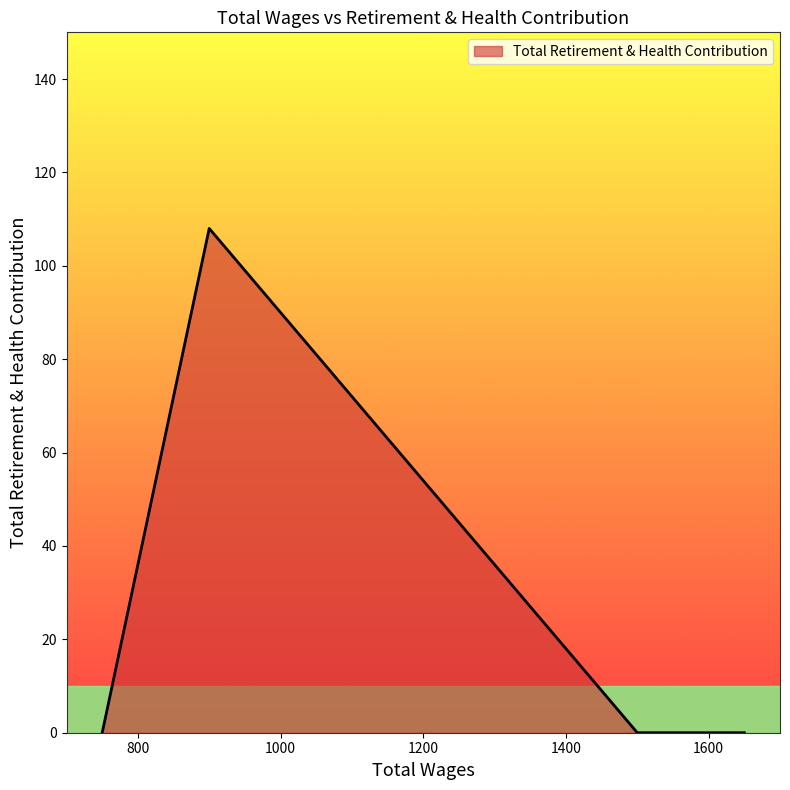

Where is the data nearest to the value 54?

1650.0